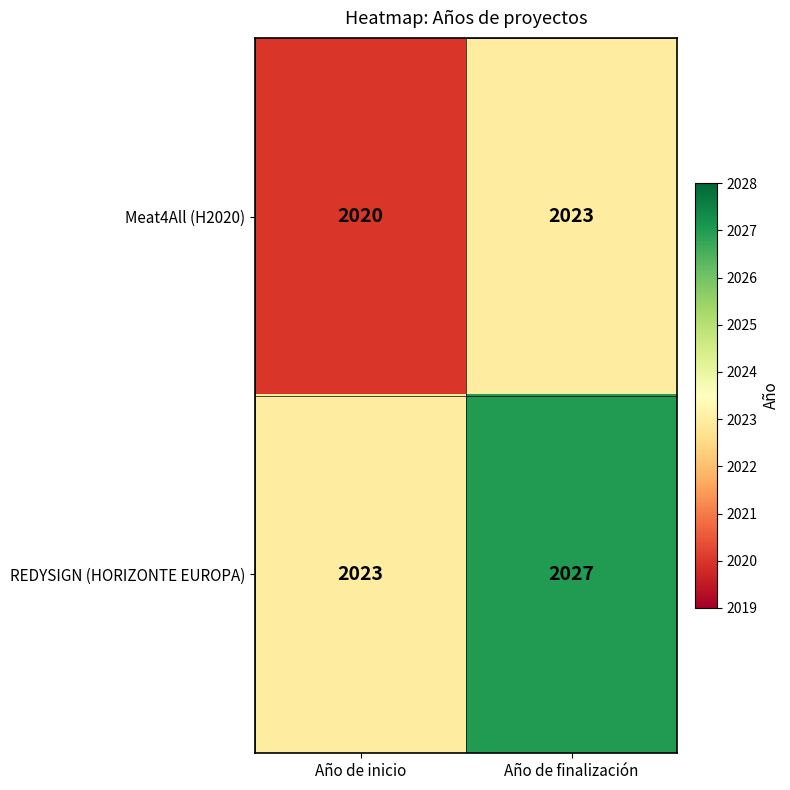

The value of REDYSIGN (HORIZONTE EUROPA) at Año de inicio is 2023. True or false?

True